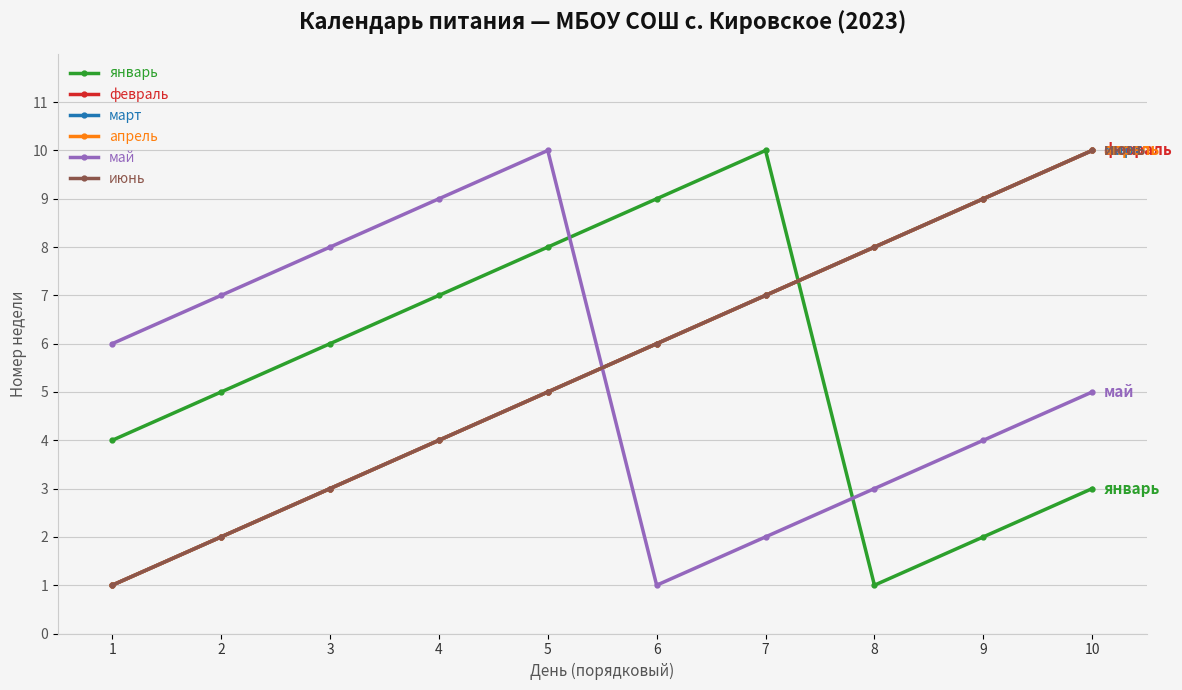

True or false: май has a value of 7 at 9.

False